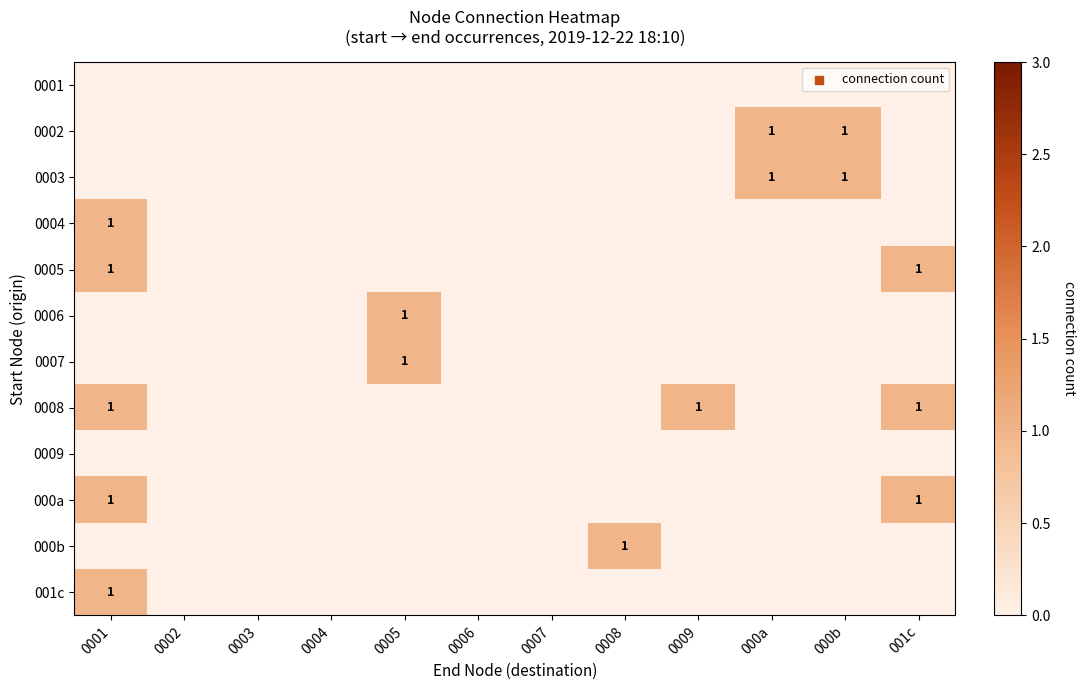

At which label does 001c reach its peak?

0001